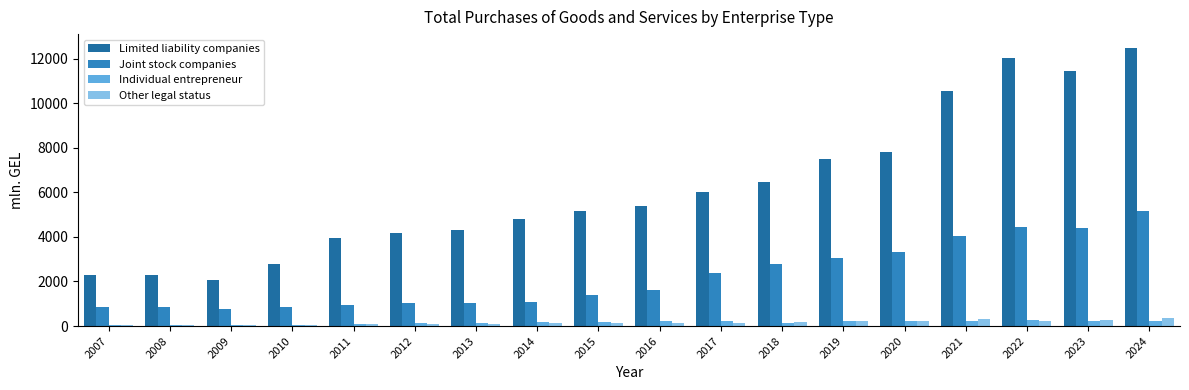

What is the sum of all Joint stock companies values?

40059.5